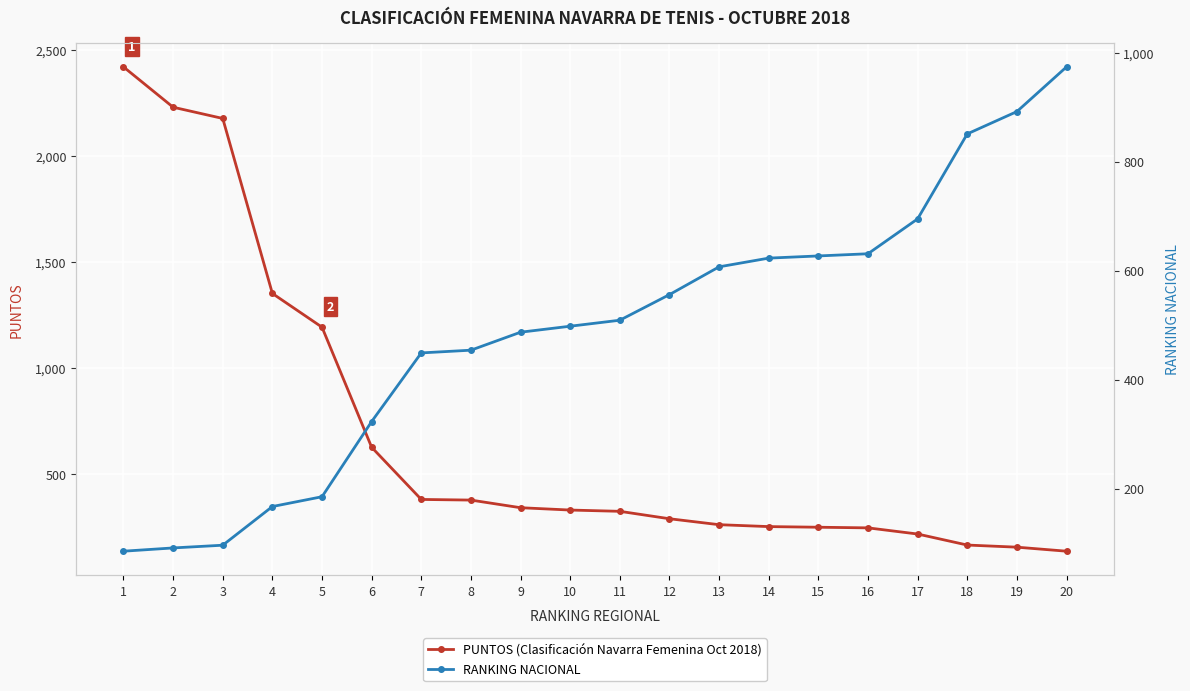

Which series changed the most between 6 and 7?

PUNTOS (Clasificación Navarra Femenina Oct 2018)